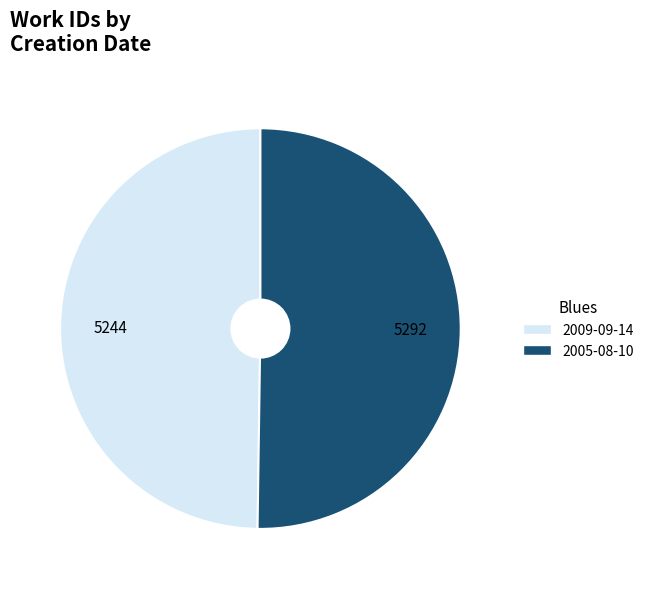

Is it true that 2009-09-14 is 63% of the pie?

False